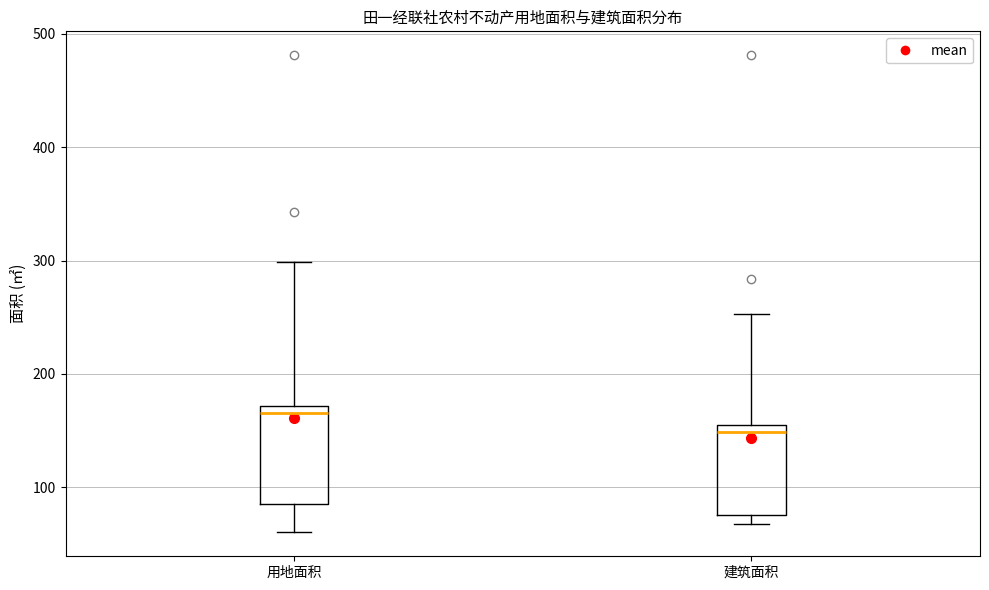

Reading left to right, transcribe this box plot: for each box, give where its median line is, the range the box spans, and where its two whiskers end, as read against the y-axis. The values are not printed on the chart, so give them approximately, as read against the axis.

用地面积: median 170 (just below the box's upper edge), box 90 to 170, whiskers 60 to 300
建筑面积: median 150 (just below the box's upper edge), box 80 to 150, whiskers 70 to 250